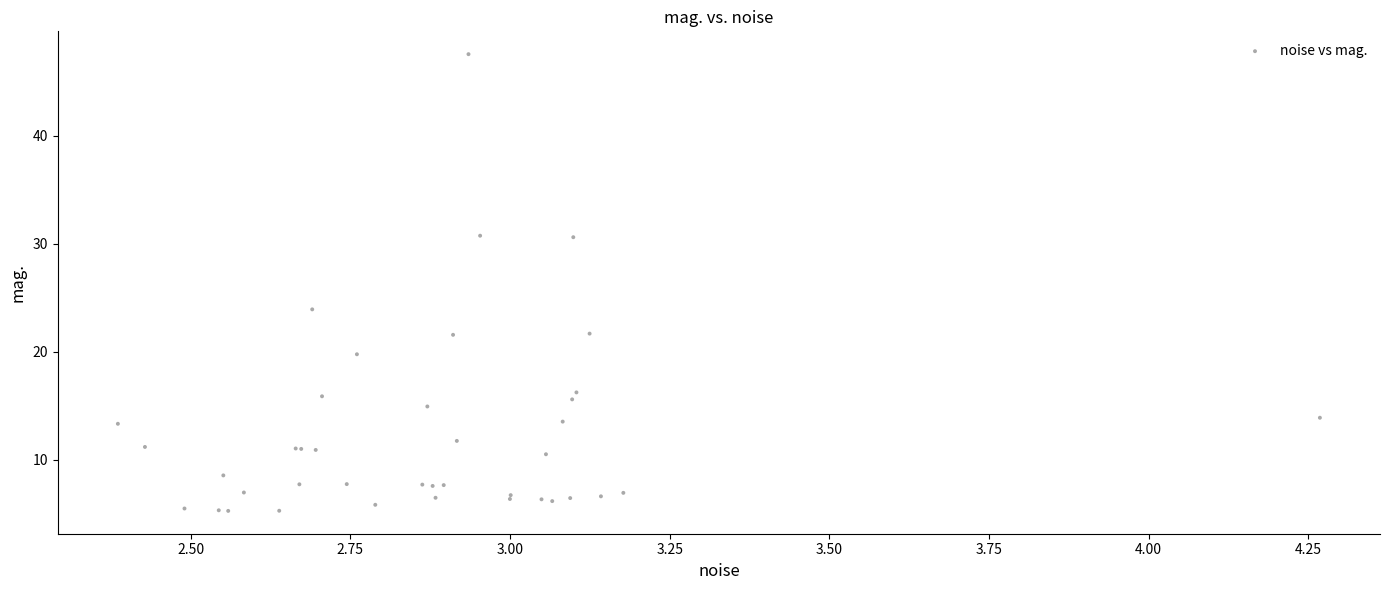

What Y value in the scatter plot is closest to 26?

23.9